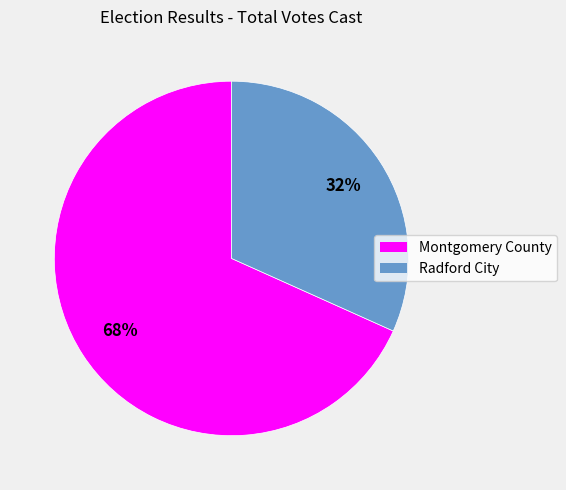

To the nearest percent, what is the average slice percentage?

50%